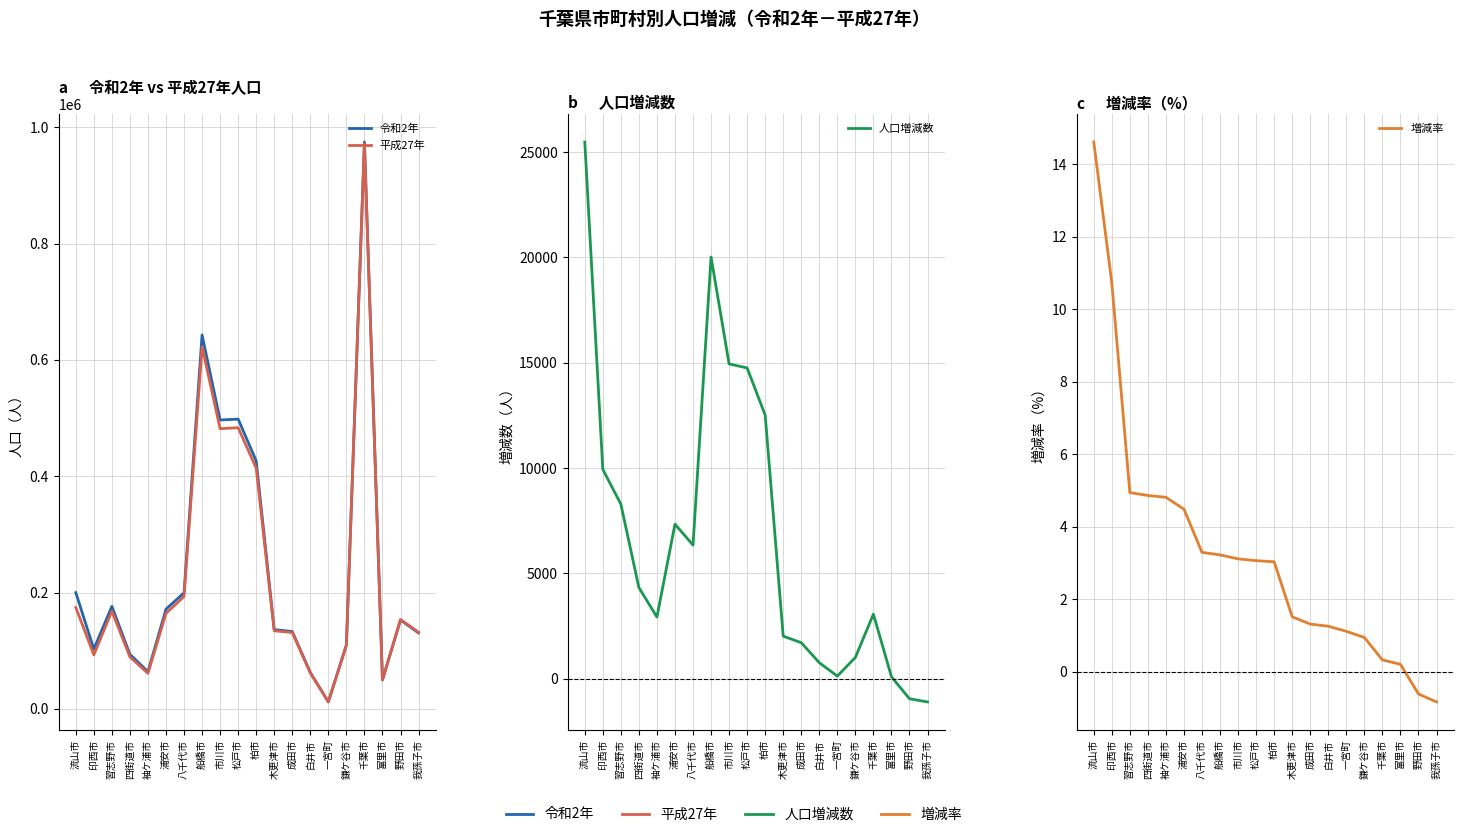

Reading left to right, list all the values displayed in this chart.

令和2年: 流山市=199849.0	印西市=102609.0	習志野市=176197.0	四街道市=93576.0	袖ケ浦市=63883.0	浦安市=171362.0	八千代市=199498.0	船橋市=642907.0	市川市=496676.0	松戸市=498232.0	柏市=426468.0	木更津市=136166.0	成田市=132906.0	白井市=62441.0	一宮町=11897.0	鎌ケ谷市=109932.0	千葉市=974951.0	富里市=49735.0	野田市=152638.0	我孫子市=130510.0
平成27年: 流山市=174373.0	印西市=92670.0	習志野市=167909.0	四街道市=89245.0	袖ケ浦市=60952.0	浦安市=164024.0	八千代市=193152.0	船橋市=622890.0	市川市=481732.0	松戸市=483480.0	柏市=413954.0	木更津市=134141.0	成田市=131190.0	白井市=61674.0	一宮町=11767.0	鎌ケ谷市=108917.0	千葉市=971882.0	富里市=49636.0	野田市=153583.0	我孫子市=131606.0
人口増減数: 流山市=25476.0	印西市=9939.0	習志野市=8288.0	四街道市=4331.0	袖ケ浦市=2931.0	浦安市=7338.0	八千代市=6346.0	船橋市=20017.0	市川市=14944.0	松戸市=14752.0	柏市=12514.0	木更津市=2025.0	成田市=1716.0	白井市=767.0	一宮町=130.0	鎌ケ谷市=1015.0	千葉市=3069.0	富里市=99.0	野田市=-945.0	我孫子市=-1096.0
増減率: 流山市=14.6	印西市=10.7	習志野市=4.9	四街道市=4.9	袖ケ浦市=4.8	浦安市=4.5	八千代市=3.3	船橋市=3.2	市川市=3.1	松戸市=3.1	柏市=3.0	木更津市=1.5	成田市=1.3	白井市=1.2	一宮町=1.1	鎌ケ谷市=0.9	千葉市=0.3	富里市=0.2	野田市=-0.6	我孫子市=-0.8